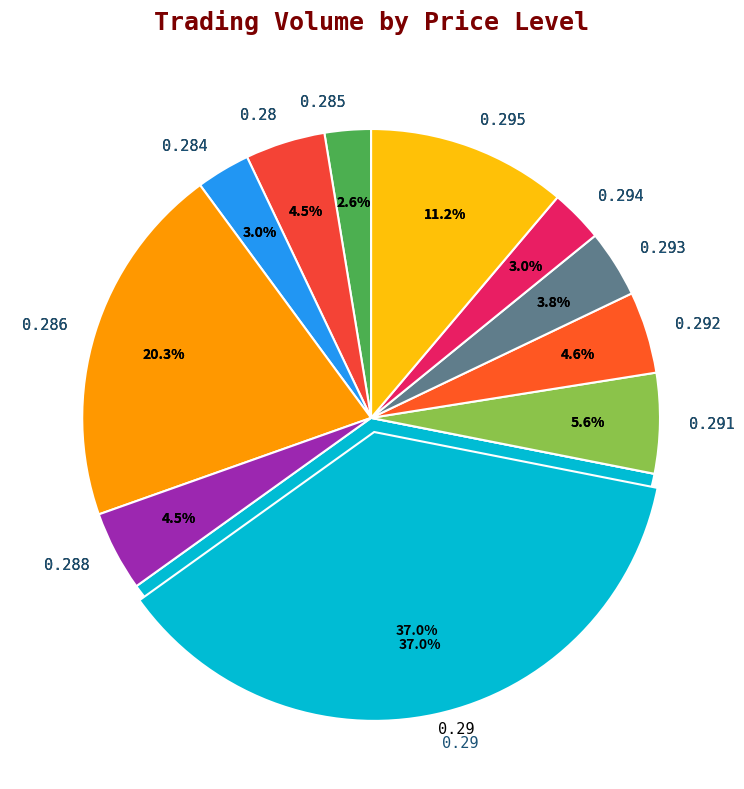

What is the total percentage of 0.292 and 0.285?

7.2%